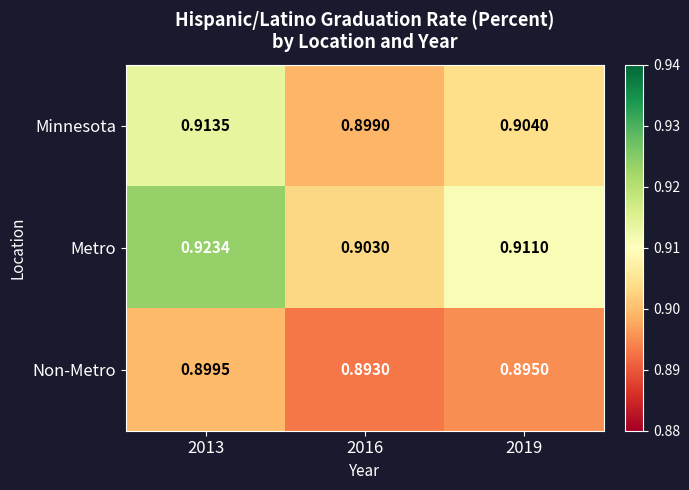

Which series has the widest spread of values?

Metro